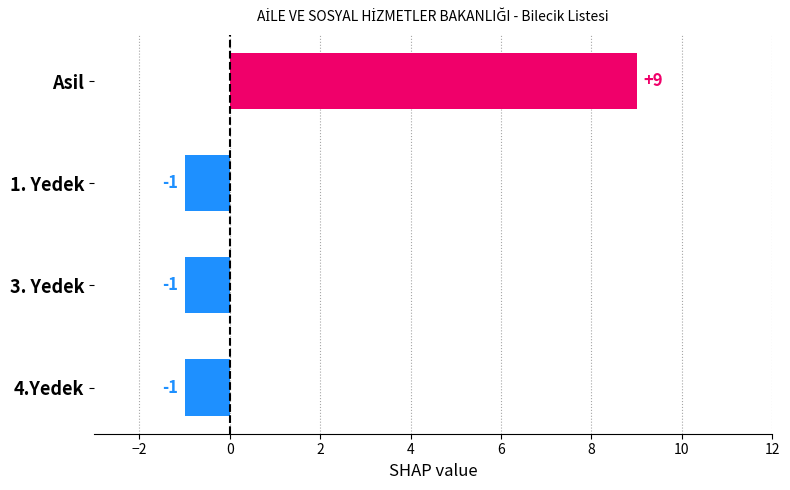

What is the change in value from Asil to 4.Yedek?

-10